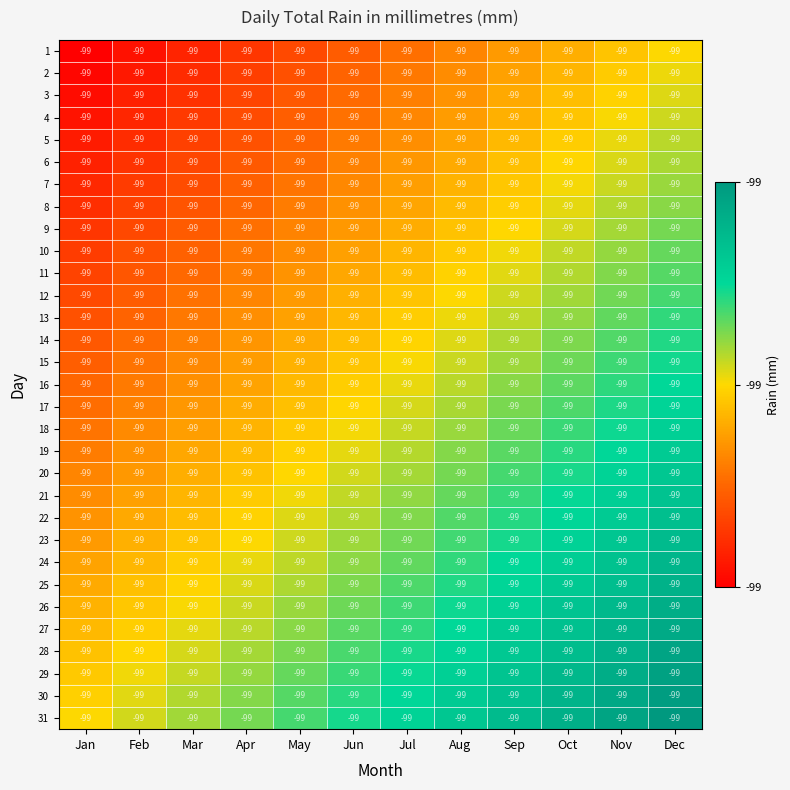

What is the total value across all series at Dec?

23.2